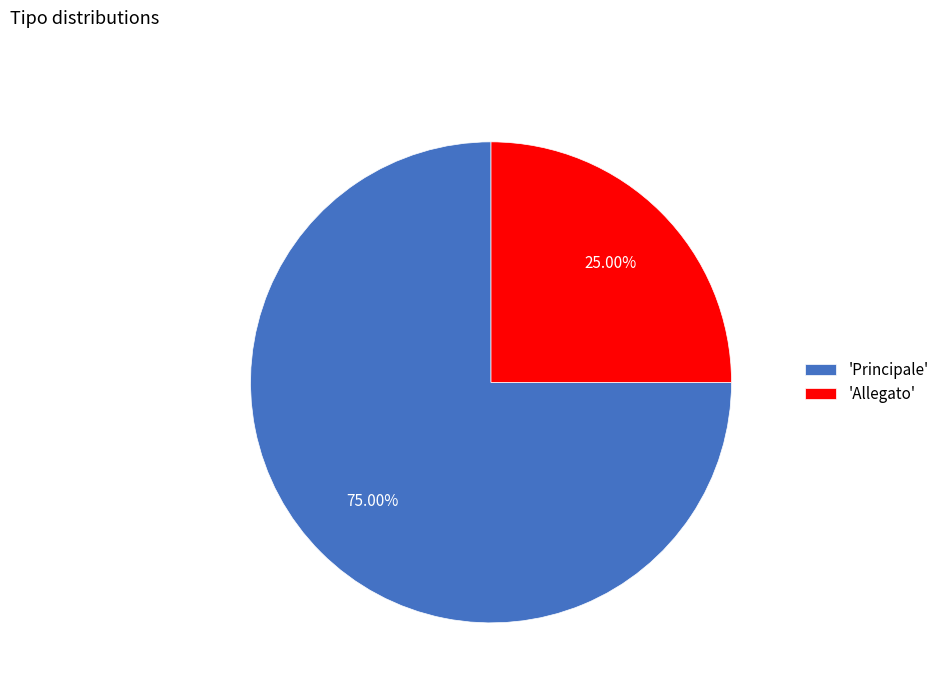

Is 'Allegato' the majority of the pie?

No